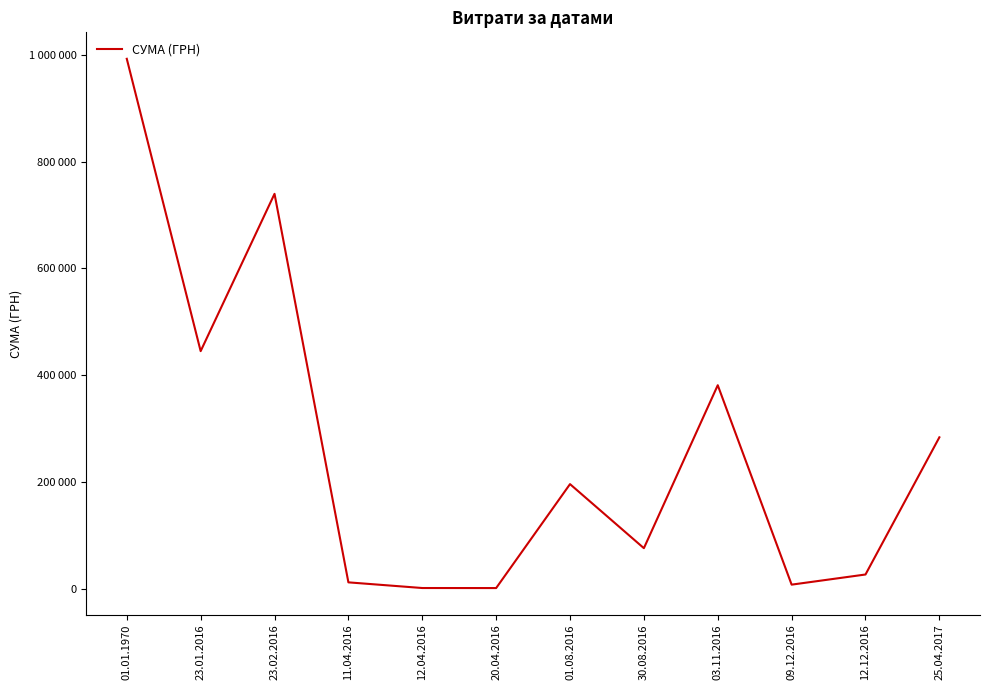

What is the maximum value shown in the chart?

992511.6